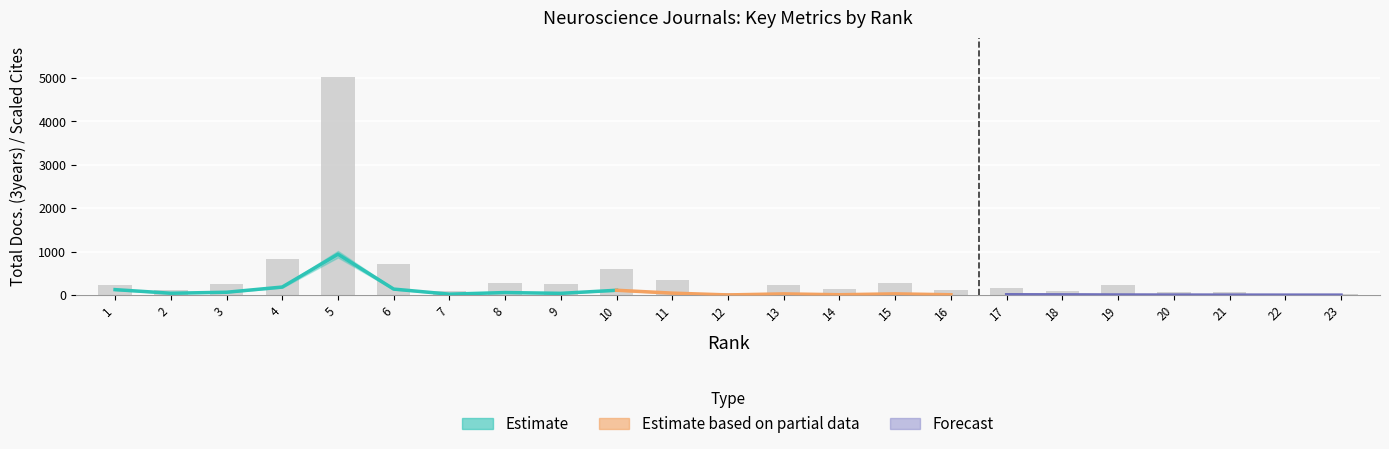

The value at 7 is 31. True or false?

False